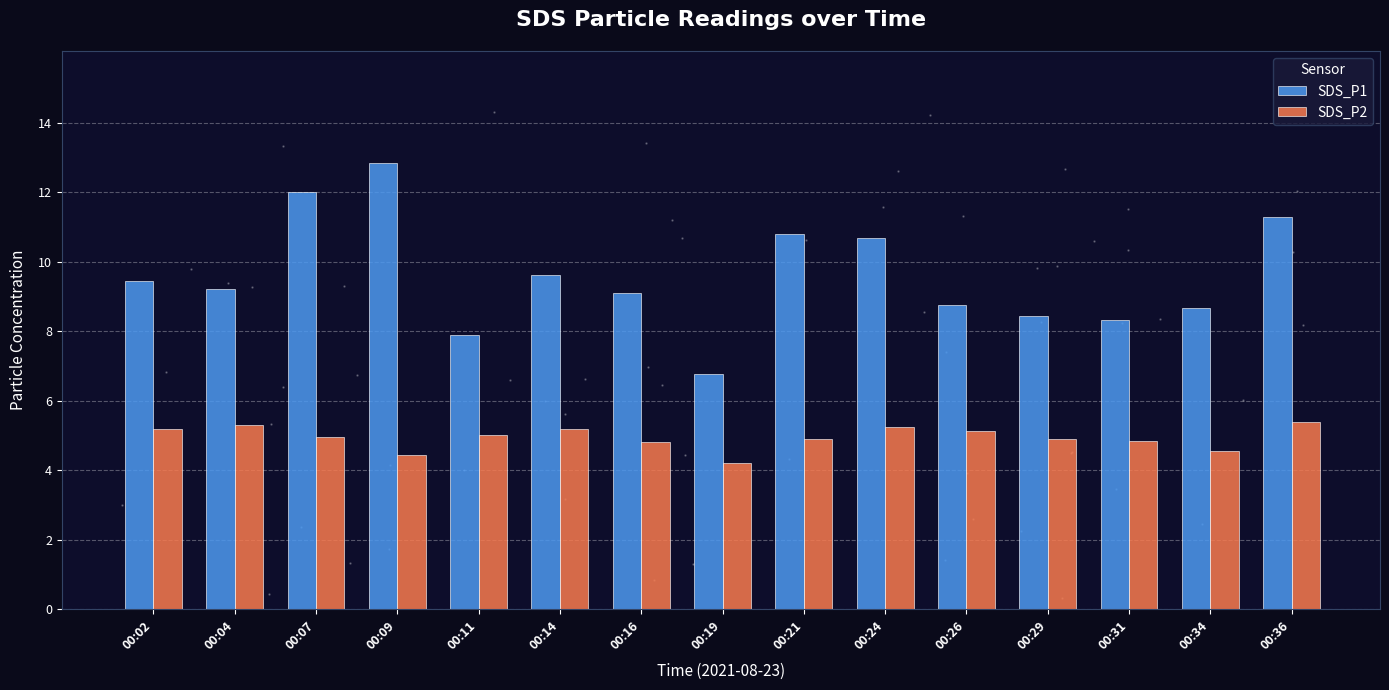

What are all the series names shown in the legend?

SDS_P1, SDS_P2